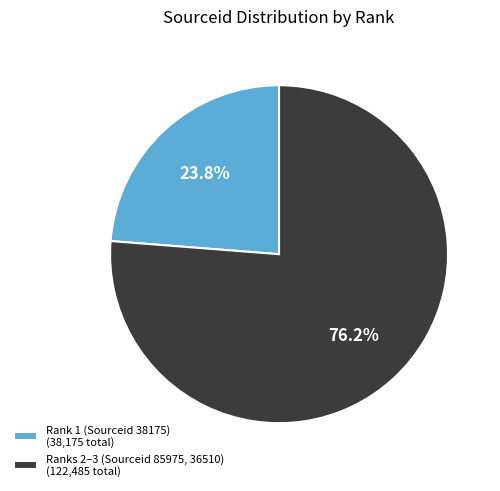

Which slice is the largest?

Ranks 2–3 (Sourceid 85975, 36510) (122,485 total)